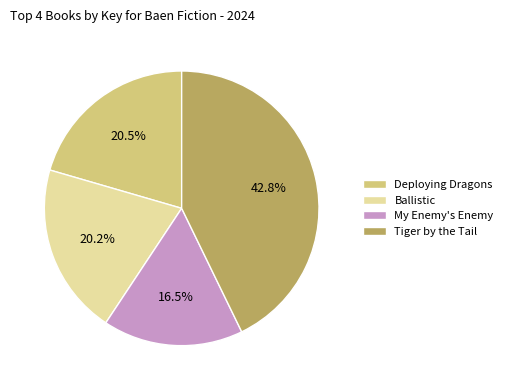

Does Ballistic represent more than half of the total?

No